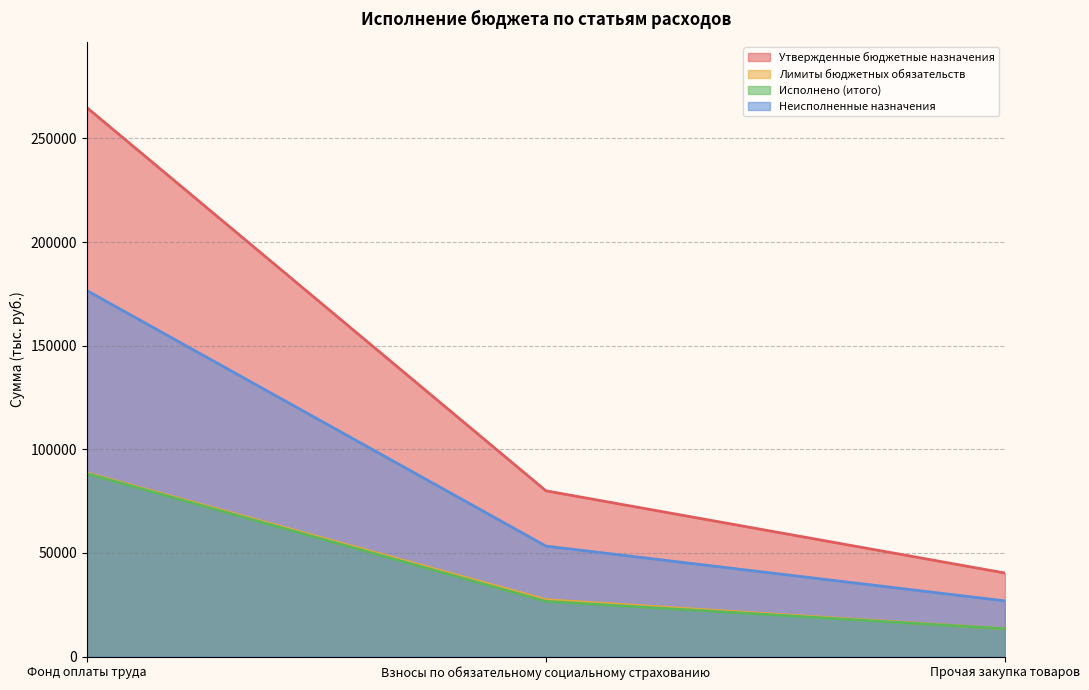

What is the average value of the Утвержденные бюджетные назначения series?

128364.7